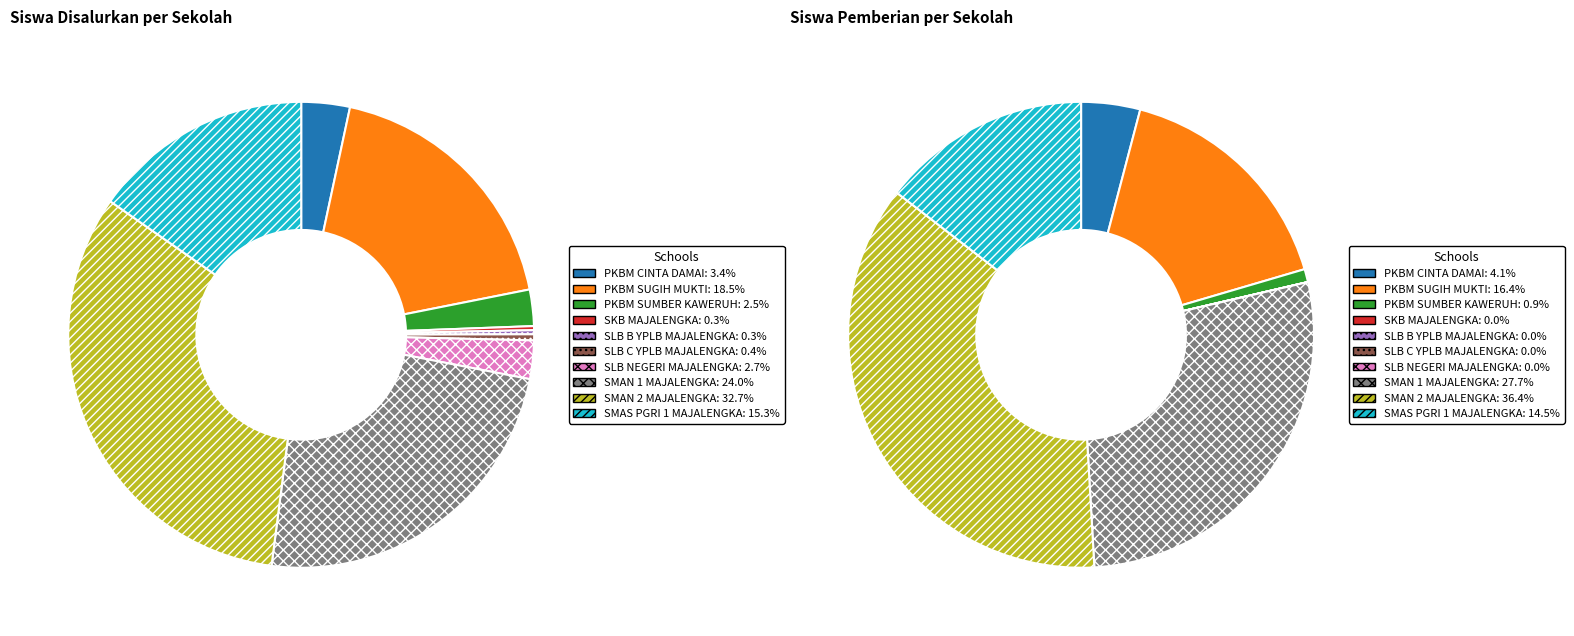

Is there any slice that represents more than half of the pie?

No